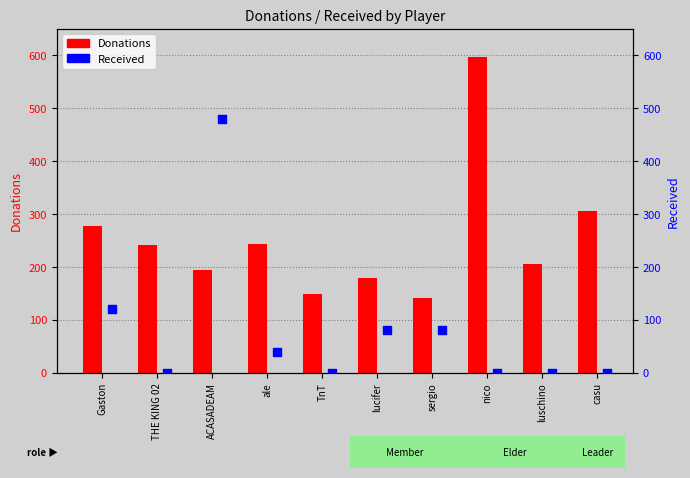

Which series contains the lowest Y value?

Received